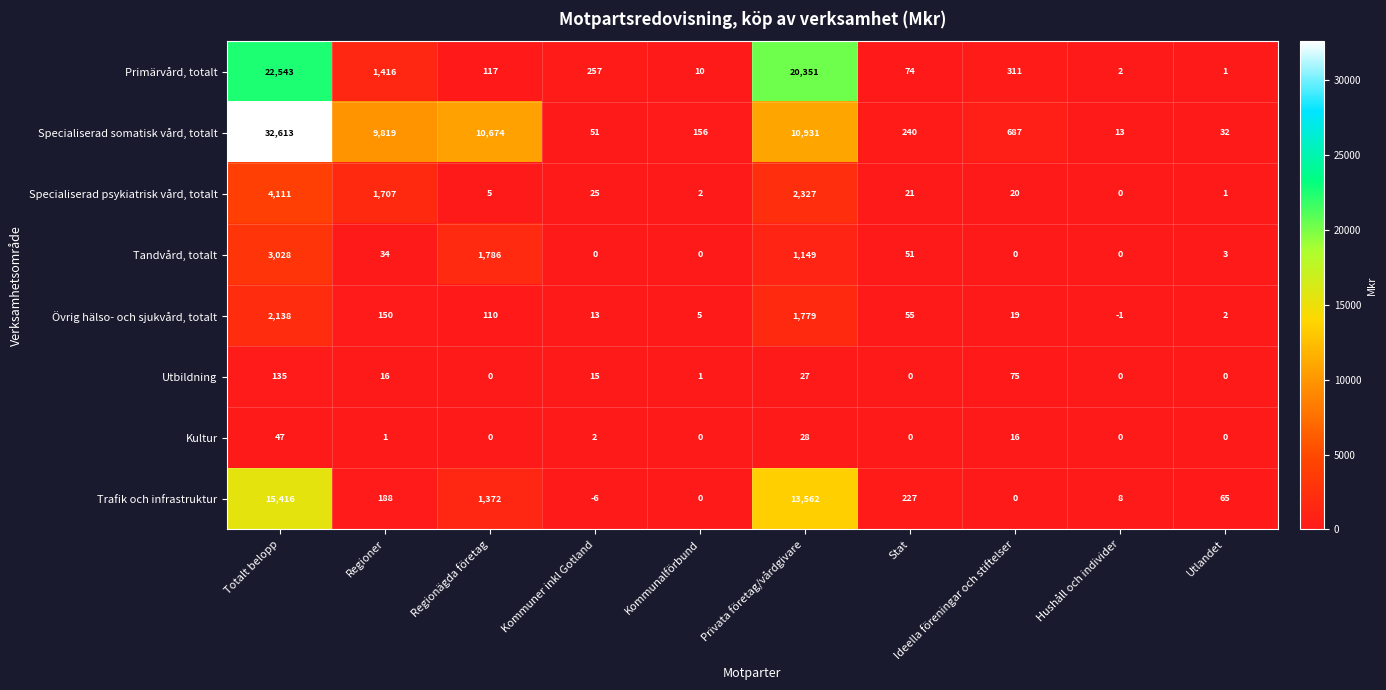

At which label is Trafik och infrastruktur closest to 7705?

Privata företag/vårdgivare